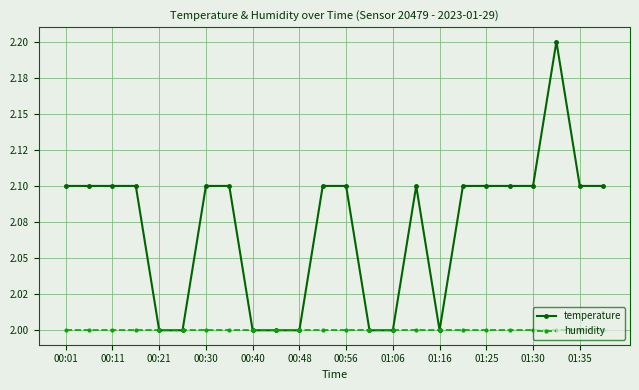

Does the chart have visible grid lines?

Yes